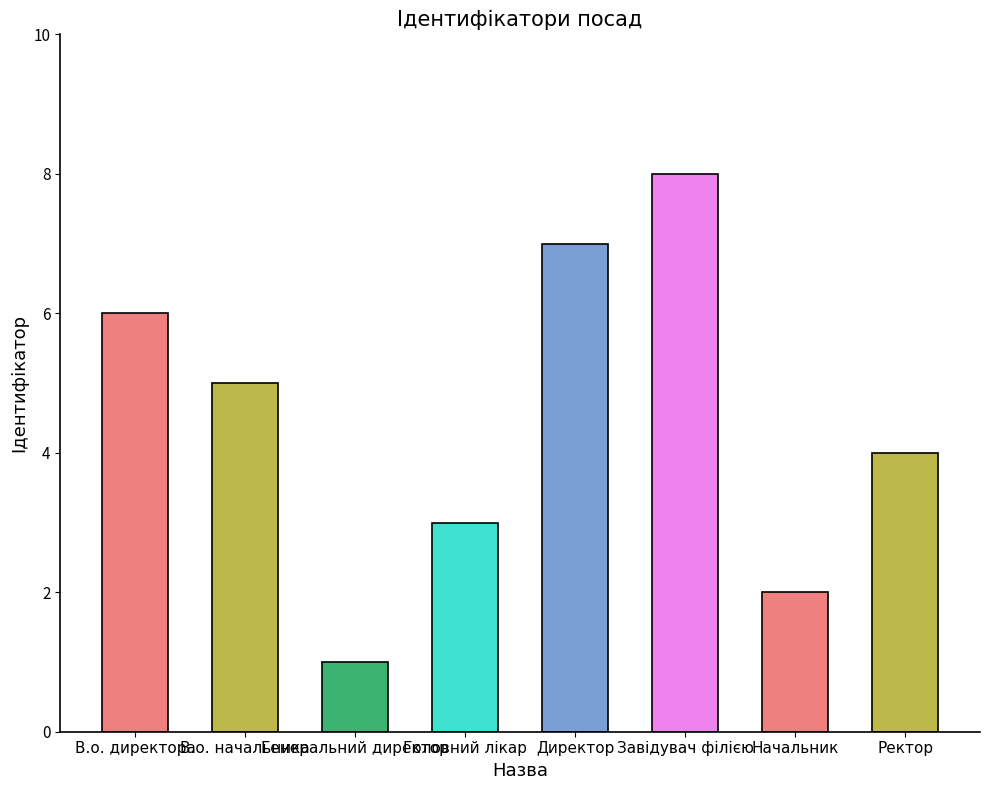

What is the maximum value shown in the chart?

8